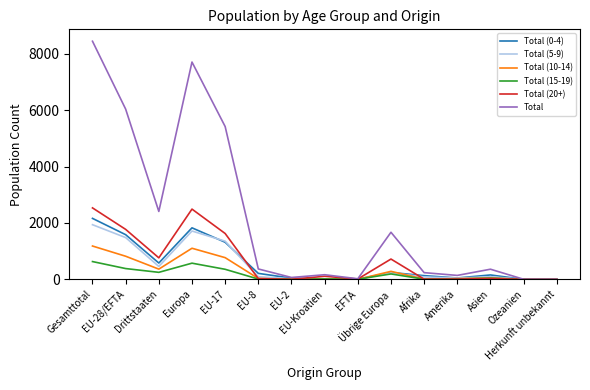

What is the difference between the maximum and minimum values in the Total series?

8441